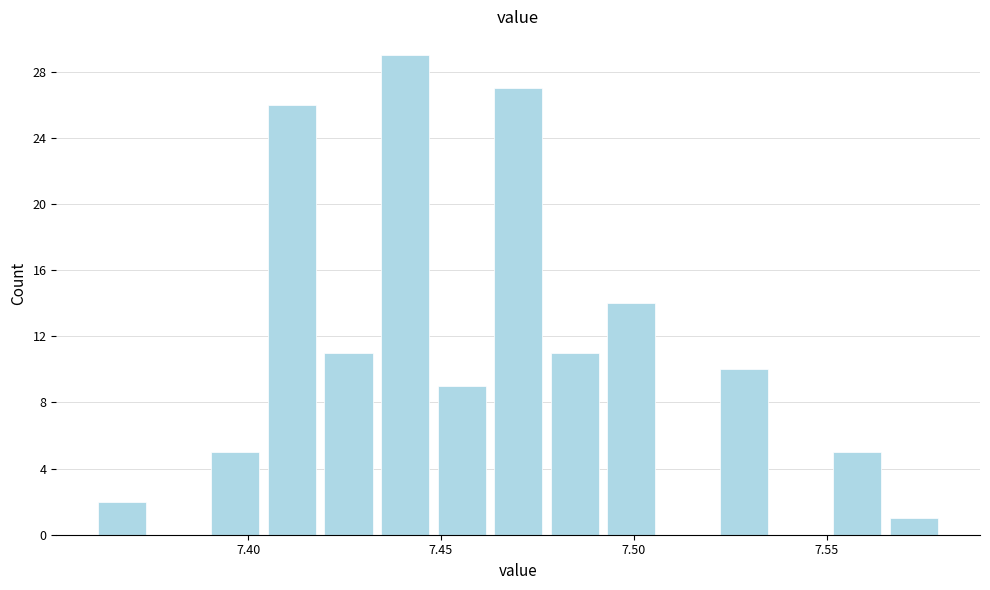

Around what value on the x-axis is the tallest bar? Give the approximate position of its centre, as read against the axis.

7.440